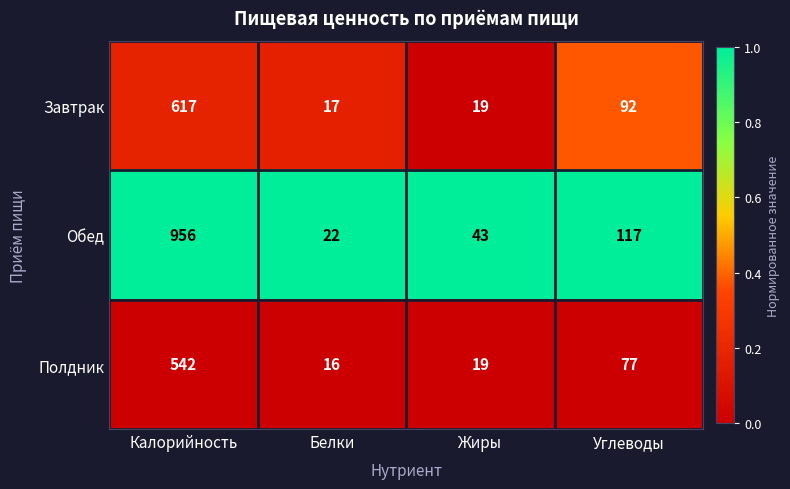

Which series has the widest spread of values?

Обед